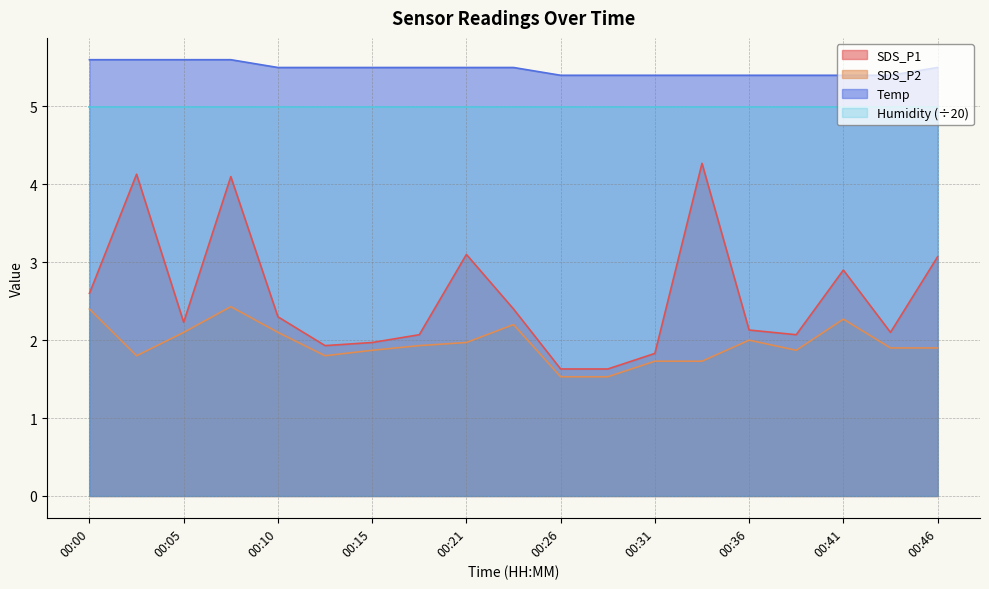

Count the number of categories in the chart.

19